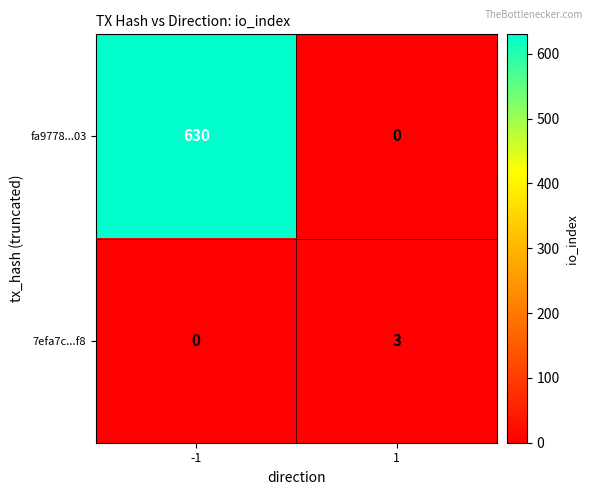

What is the difference between the maximum and minimum values in the 7efa7c...f8 series?

3